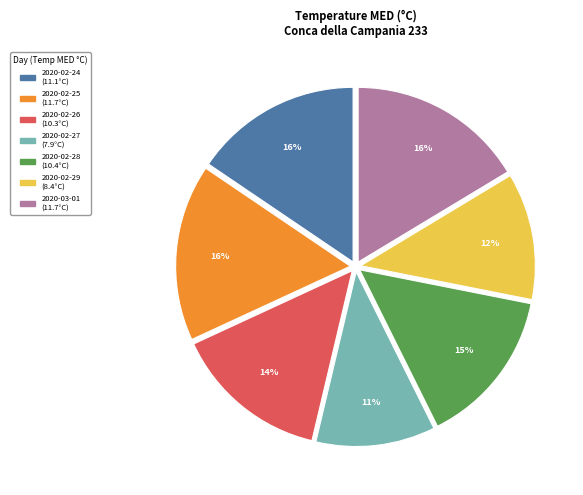

Which category has the smallest portion of the pie?

2020-02-27